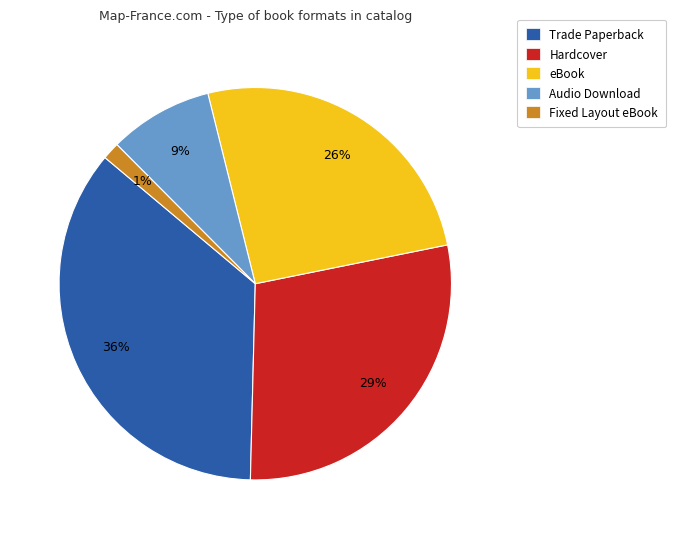

Between Fixed Layout eBook and Hardcover, which is larger?

Hardcover